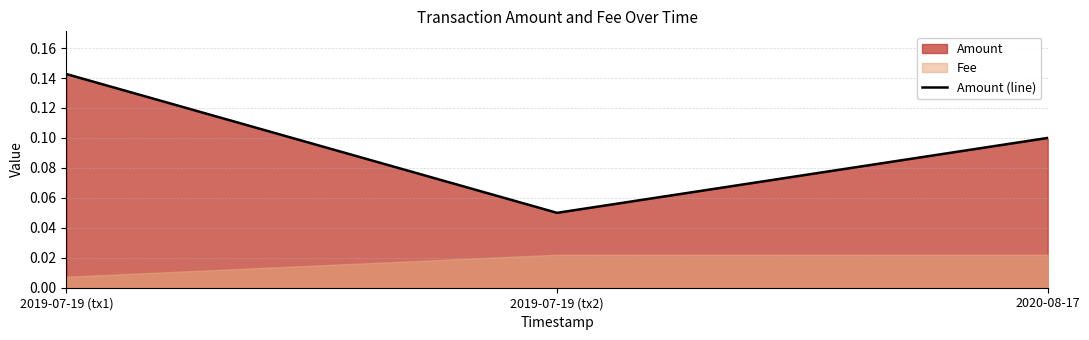

Where is the data nearest to the value 0?

2019-07-19 (tx2)